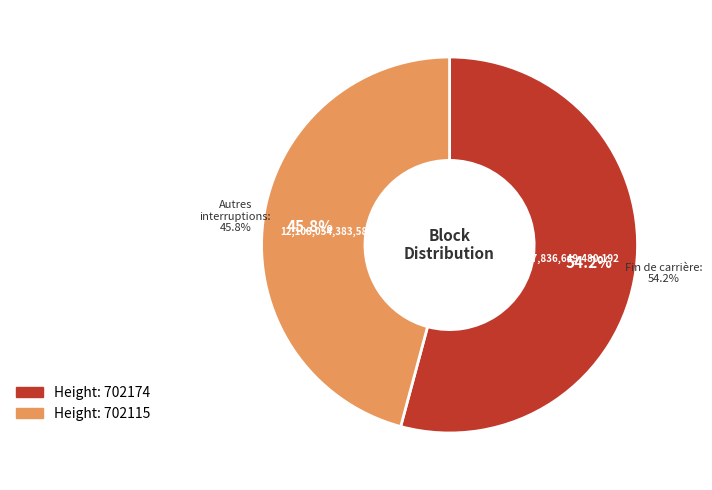

What is the largest slice in the pie chart?

702174